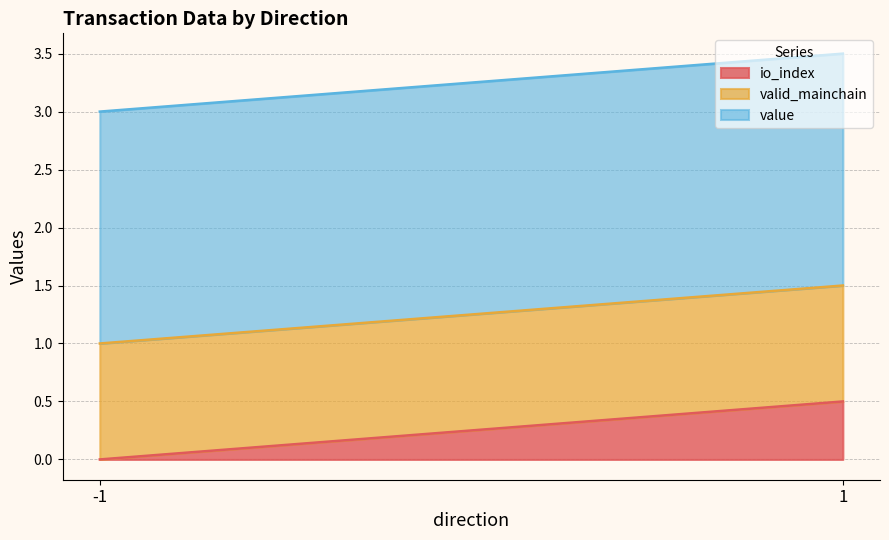

At which label is value closest to 2?

-1